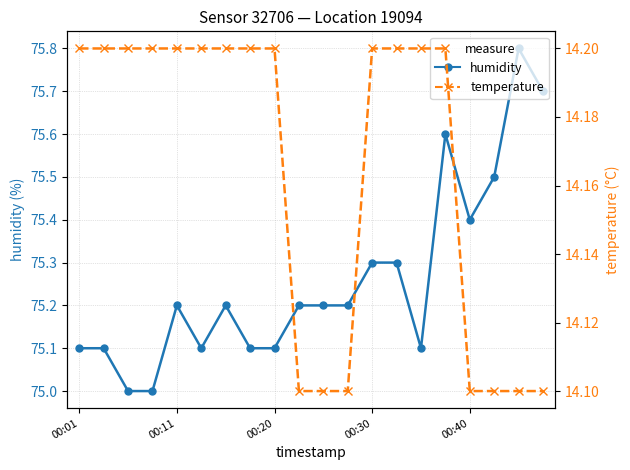

Rank the series by their maximum value, from highest to lowest.

humidity, temperature